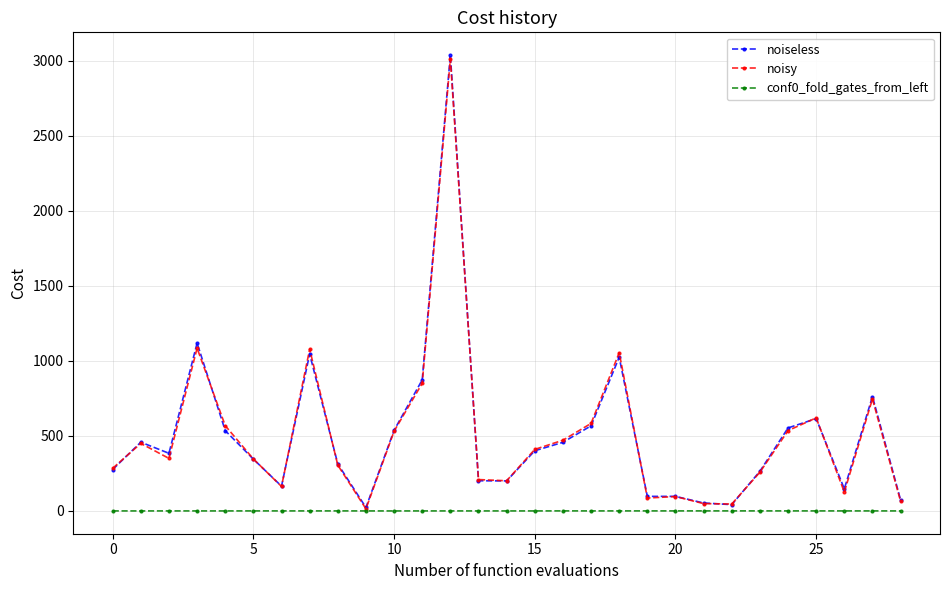

What is the value of the noisy point at the 21st from the left?

96.0